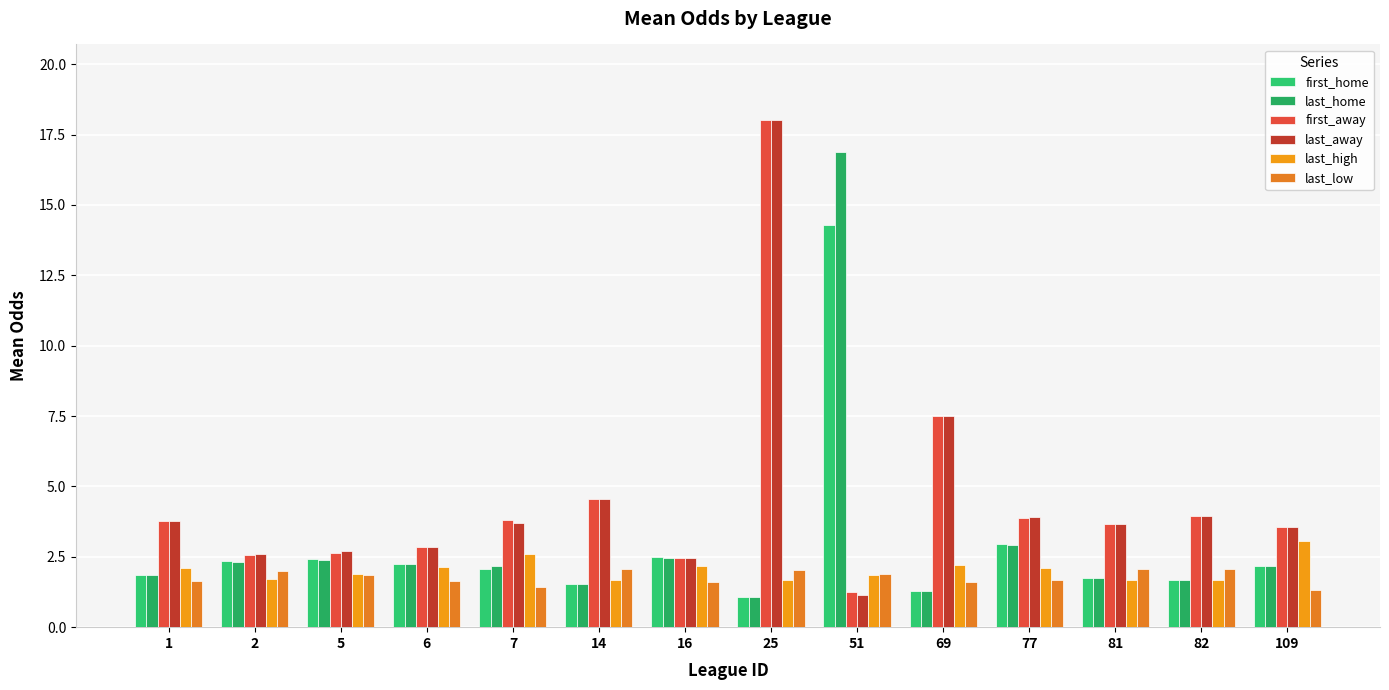

What is the value of the last_away bar at the 9th from the left?

1.1